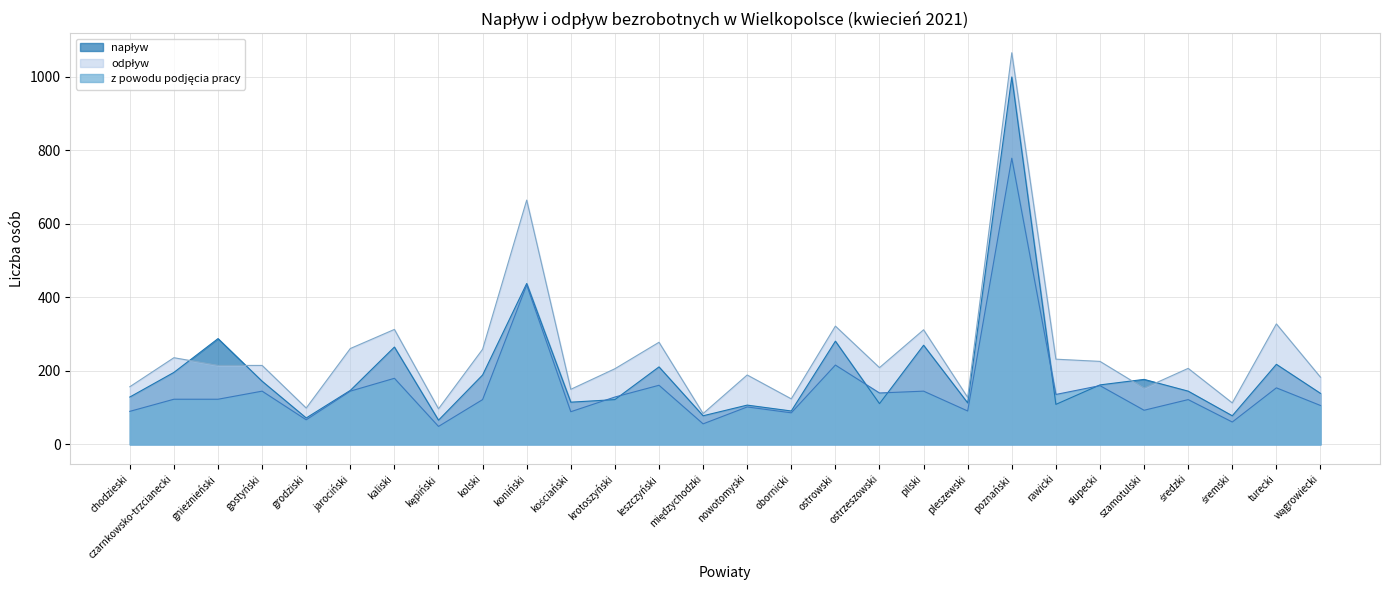

Which category has the highest value across all series?

poznański